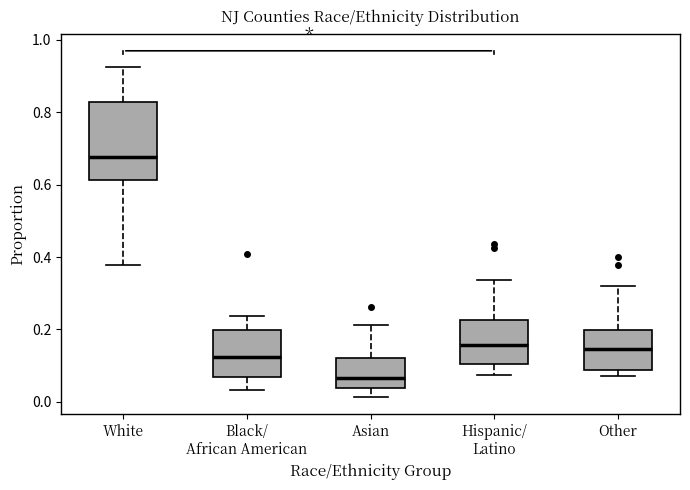

Which box is the tallest, from its lower edge to its upper edge?

White